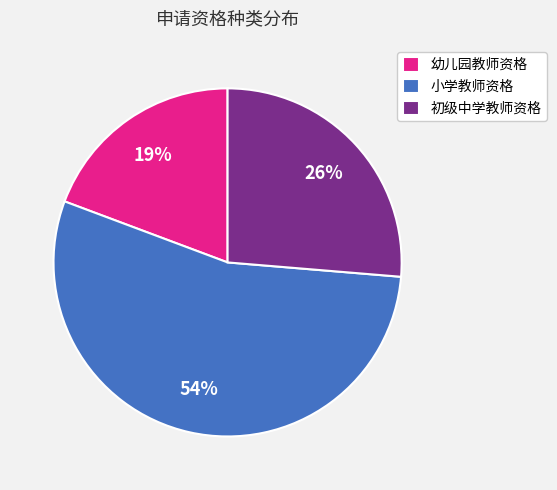

Approximately how many times larger is the value at 初级中学教师资格 compared to 幼儿园教师资格?

1.4